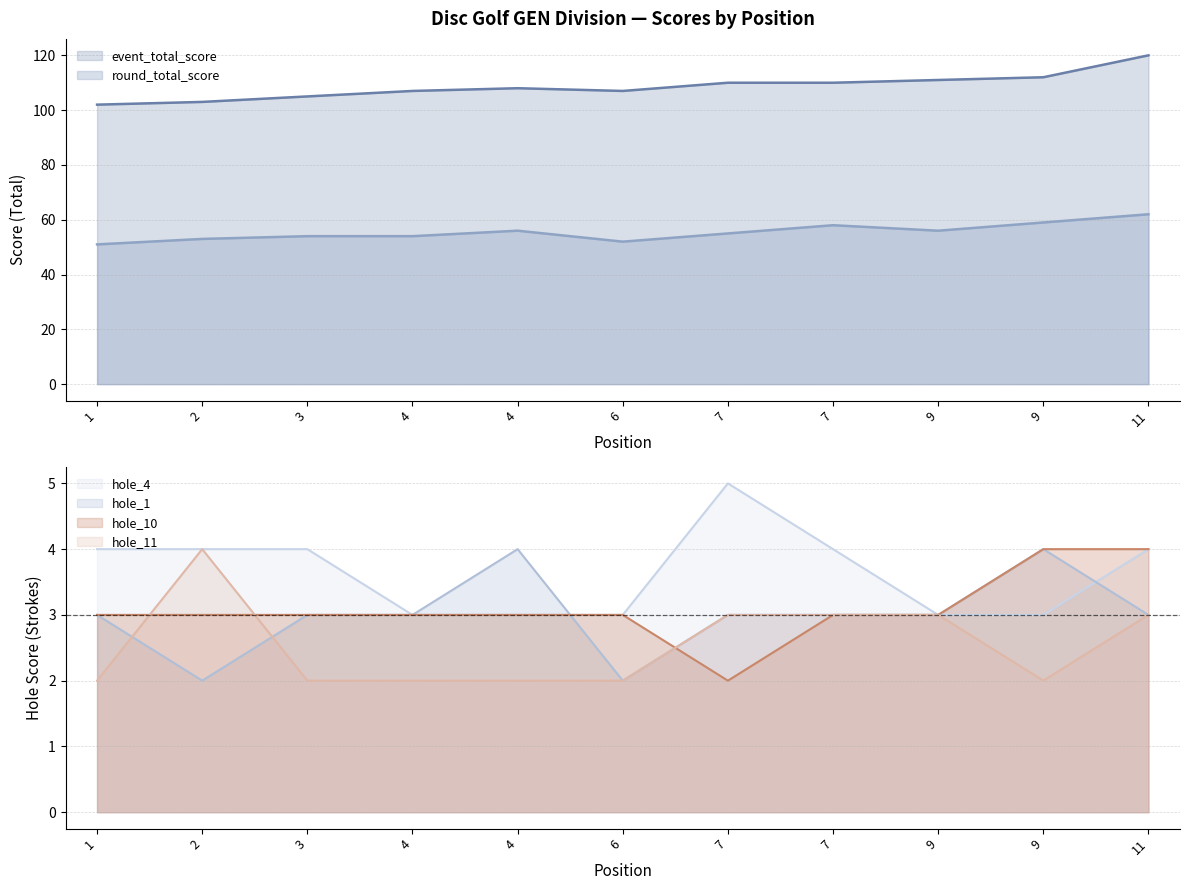

The value of hole_4 at 7 is 4. True or false?

True